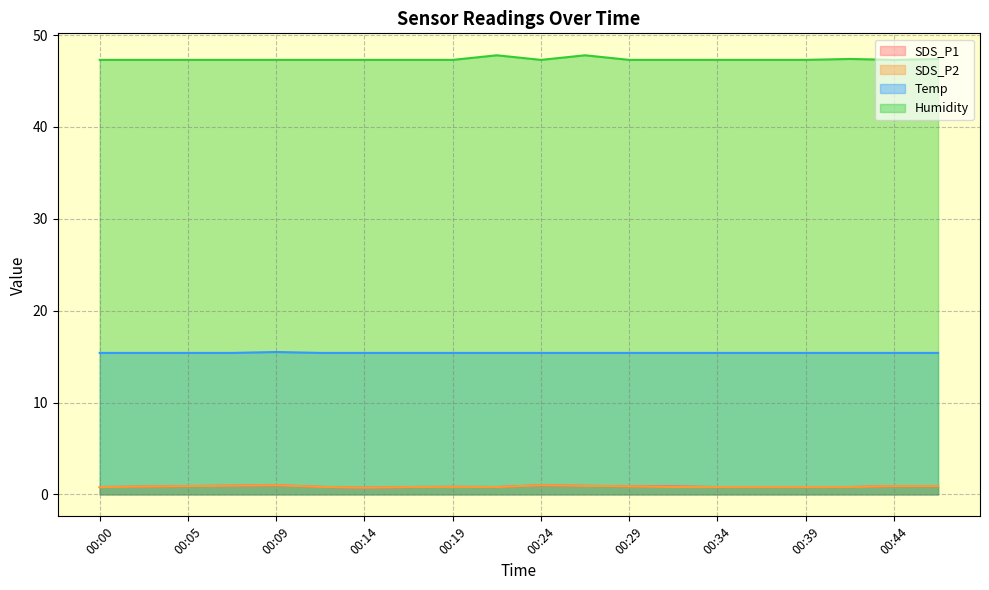

Reading left to right, list all the values displayed in this chart.

SDS_P1: 00:00=0.8	00:02=0.8	00:05=0.9	00:07=0.9	00:09=1.0	00:12=0.8	00:14=0.7	00:17=0.8	00:19=0.8	00:22=0.8	00:24=1.0	00:27=0.9	00:29=0.9	00:31=0.9	00:34=0.8	00:36=0.8	00:39=0.8	00:41=0.8	00:44=0.9	00:46=0.9
SDS_P2: 00:00=0.8	00:02=0.8	00:05=0.9	00:07=0.9	00:09=1.0	00:12=0.8	00:14=0.7	00:17=0.8	00:19=0.8	00:22=0.8	00:24=1.0	00:27=0.9	00:29=0.9	00:31=0.8	00:34=0.8	00:36=0.8	00:39=0.8	00:41=0.8	00:44=0.9	00:46=0.9
Temp: 00:00=15.4	00:02=15.4	00:05=15.4	00:07=15.4	00:09=15.5	00:12=15.4	00:14=15.4	00:17=15.4	00:19=15.4	00:22=15.4	00:24=15.4	00:27=15.4	00:29=15.4	00:31=15.4	00:34=15.4	00:36=15.4	00:39=15.4	00:41=15.4	00:44=15.4	00:46=15.4
Humidity: 00:00=47.3	00:02=47.3	00:05=47.3	00:07=47.3	00:09=47.3	00:12=47.3	00:14=47.3	00:17=47.3	00:19=47.3	00:22=47.8	00:24=47.3	00:27=47.8	00:29=47.3	00:31=47.3	00:34=47.3	00:36=47.3	00:39=47.3	00:41=47.4	00:44=47.3	00:46=47.4